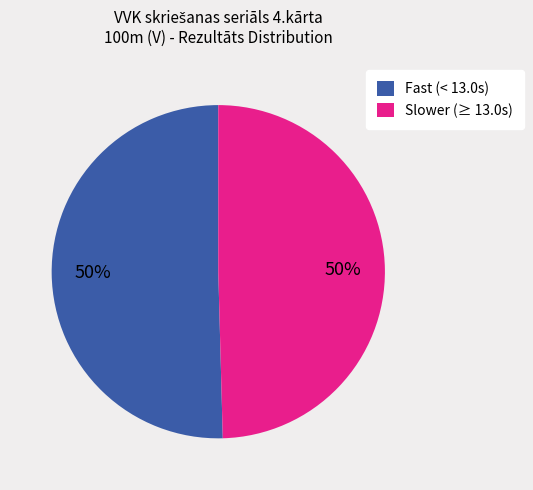

The Fast (< 13.0s) slice represents 57% of the pie. True or false?

False